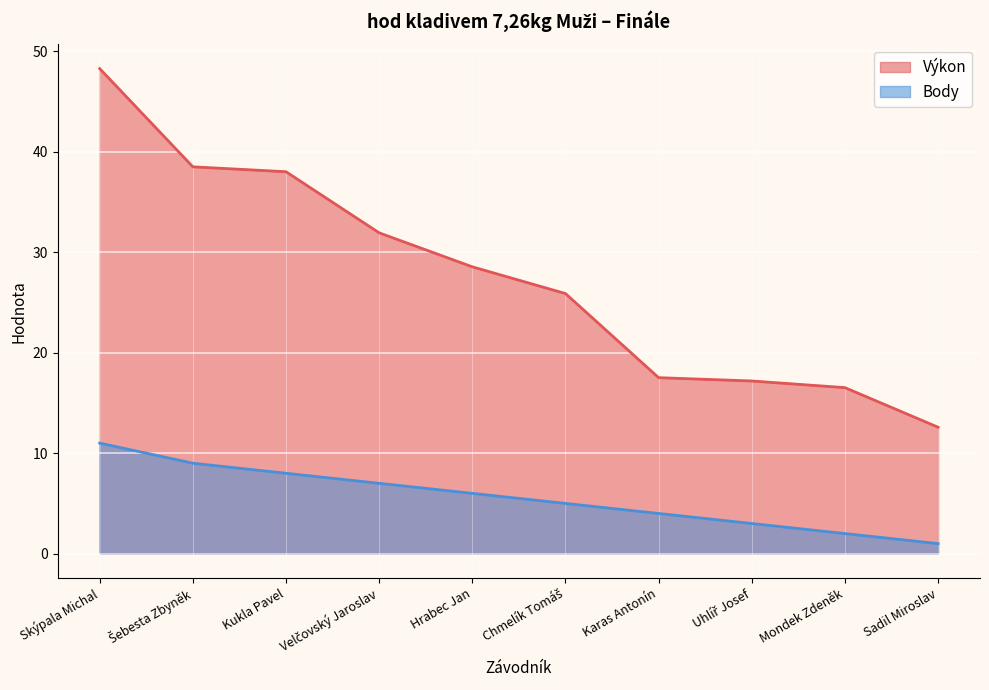

Does the chart display data point markers on the line(s)?

No